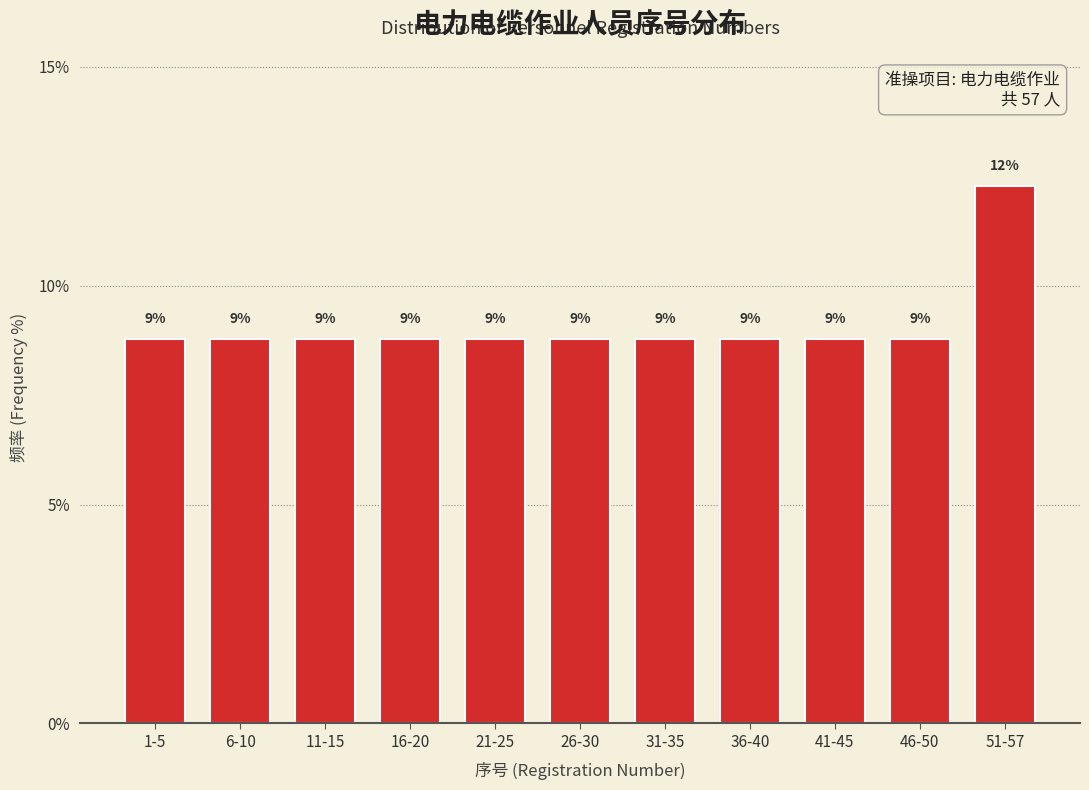

Are the bars horizontal?

No